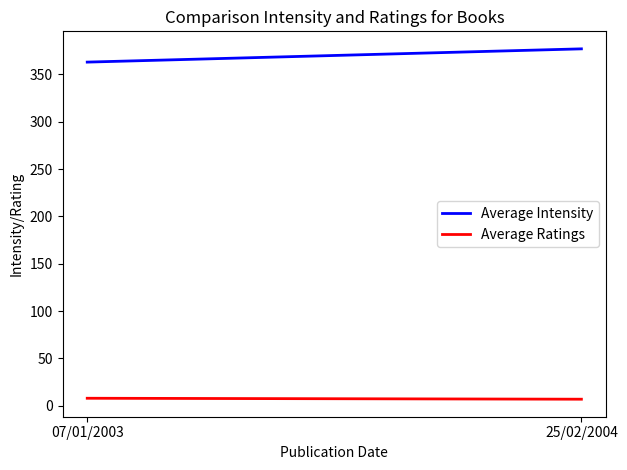

What is the approximate value of Average Ratings at 07/01/2003?

8